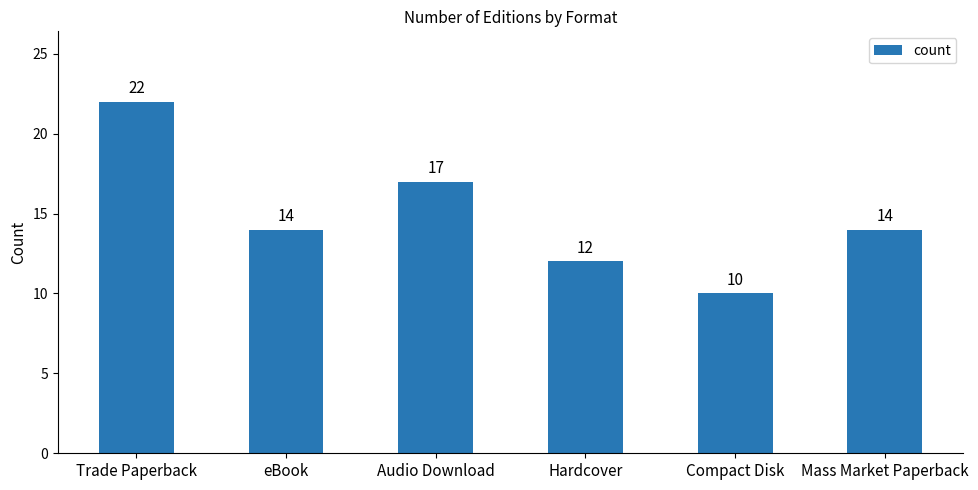

Where is the data nearest to the value 16?

Audio Download